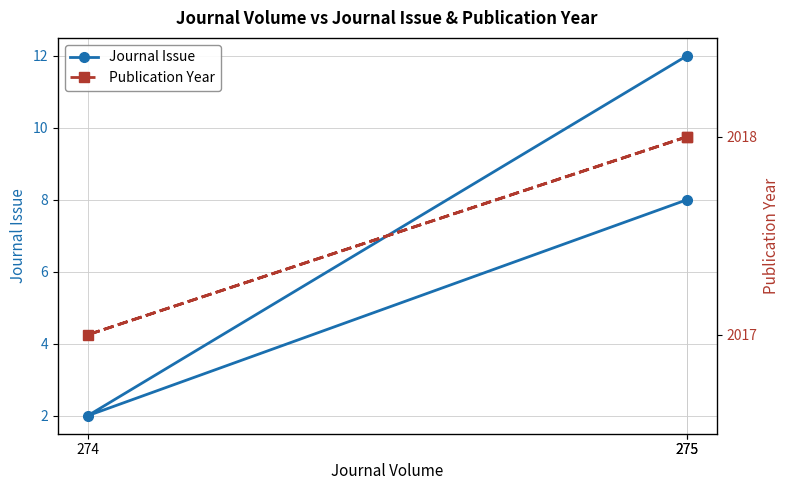

The Journal Issue series shows 8 at 275. True or false?

True